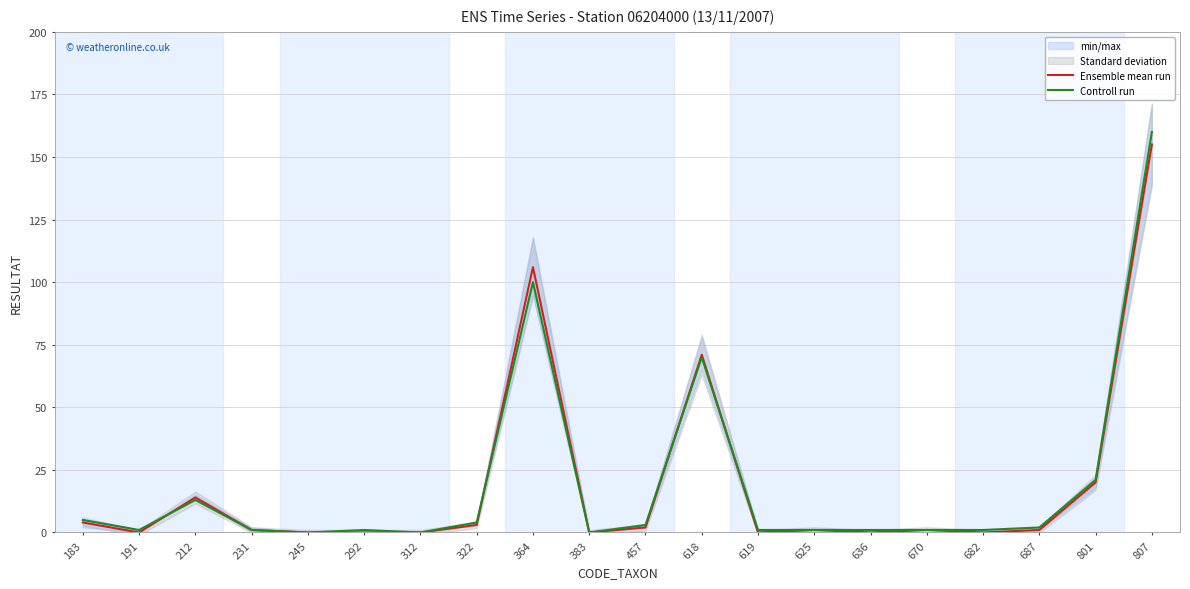

Between which two adjacent categories do Ensemble mean run and Controll run first intersect?

191 and 212